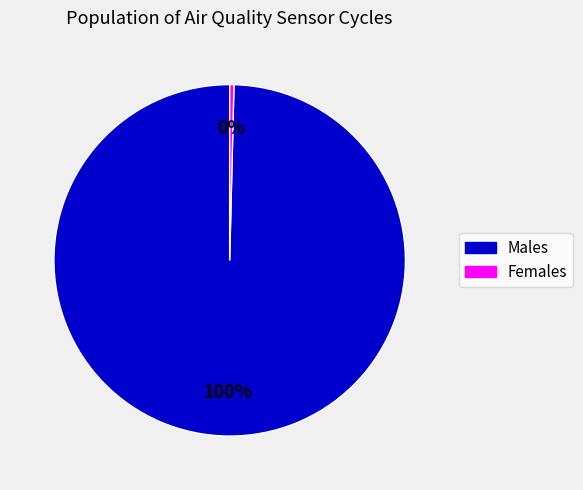

Is there a majority slice in this chart?

Yes